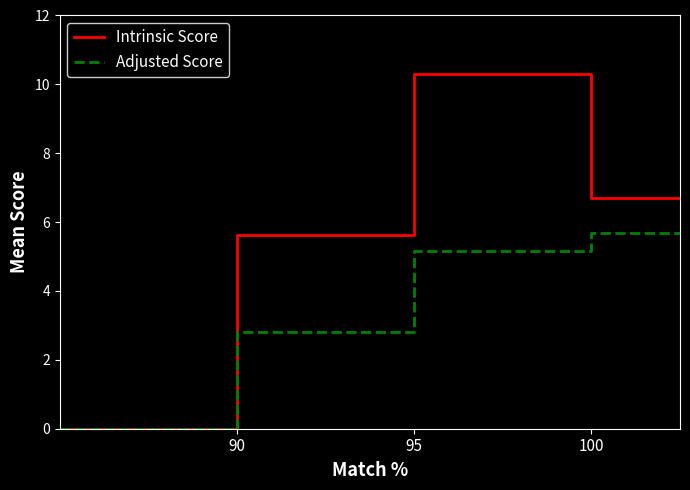

How many groups of bars are there?

8